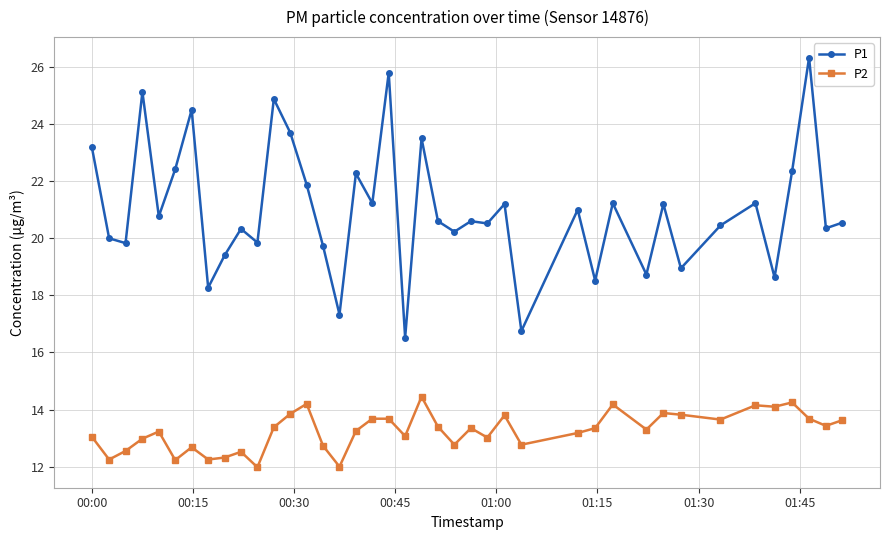

What is the difference between the maximum and minimum values in the P2 series?

2.5